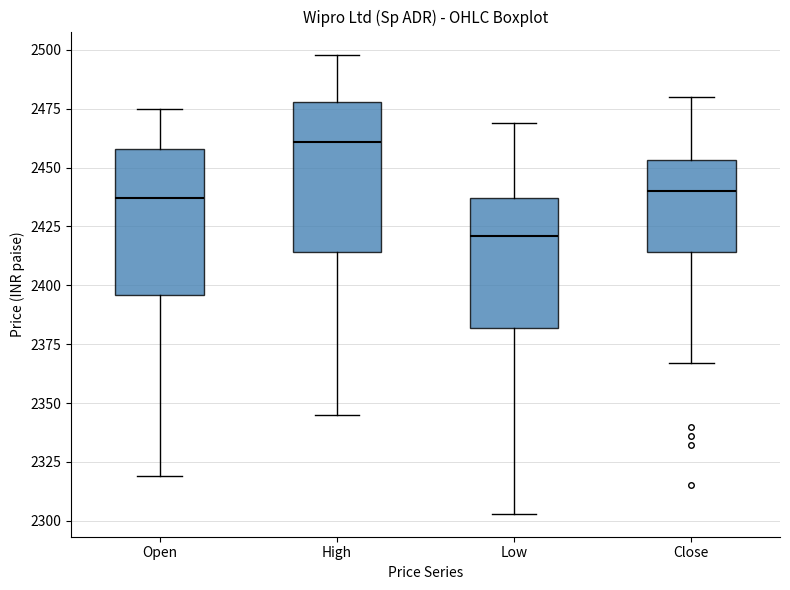

Reading left to right, transcribe this box plot: for each box, give where its median line is, the range the box spans, and where its two whiskers end, as read against the y-axis. The values are not printed on the chart, so give them approximately, as read against the axis.

Open: median 2435, box 2395 to 2460, whiskers 2320 to 2475
High: median 2460, box 2415 to 2480, whiskers 2345 to 2500
Low: median 2420, box 2380 to 2435, whiskers 2305 to 2470
Close: median 2440, box 2415 to 2455, whiskers 2365 to 2480